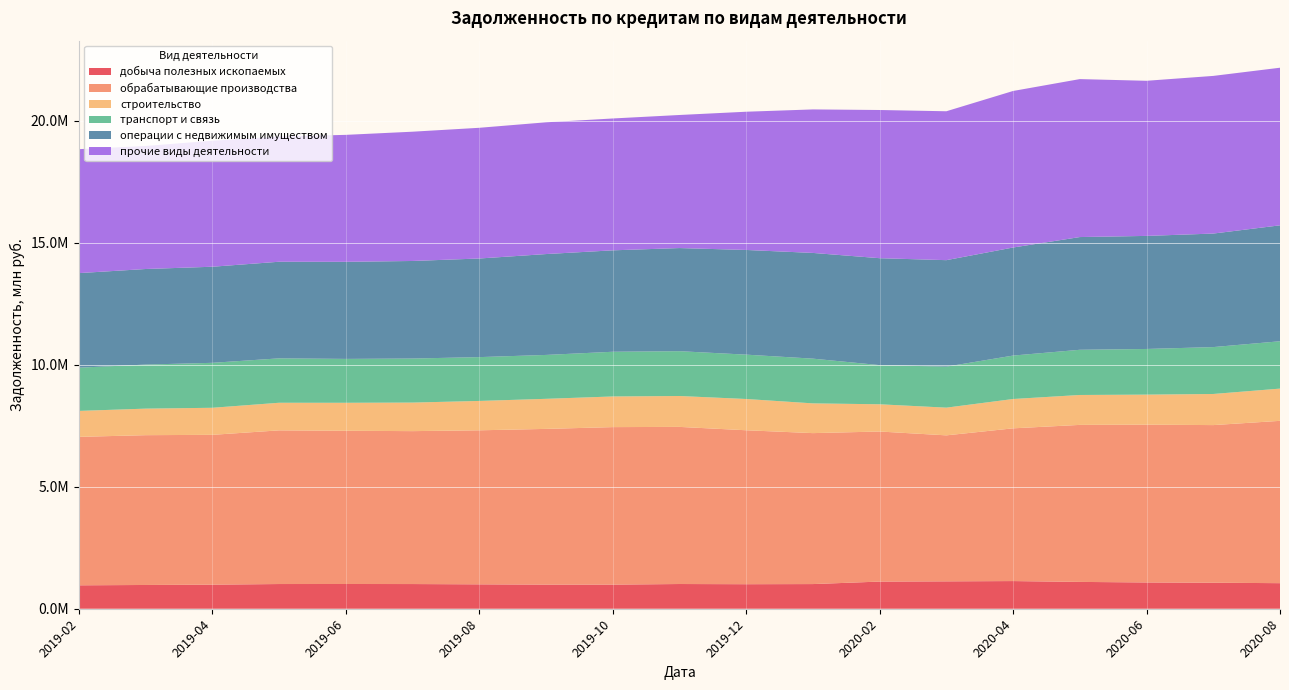

Reading right to left, transcribe all the data shown in this chart.

добыча полезных ископаемых: 2020-08=1047626	2020-07=1066082	2020-06=1076944	2020-05=1099171	2020-04=1133641	2020-03=1122513	2020-02=1112641	2020-01=1010629	2019-12=1005116	2019-11=1012900	2019-10=988101	2019-09=988466	2019-08=1000048	2019-07=1011612	2019-06=1013597	2019-05=1012210	2019-04=986700	2019-03=973512	2019-02=959863
обрабатывающие производства: 2020-08=6650721	2020-07=6457787	2020-06=6464693	2020-05=6432985	2020-04=6257482	2020-03=5981035	2020-02=6148215	2020-01=6184484	2019-12=6307192	2019-11=6437282	2019-10=6453188	2019-09=6379661	2019-08=6310098	2019-07=6265019	2019-06=6277996	2019-05=6295855	2019-04=6138053	2019-03=6137454	2019-02=6082270
строительство: 2020-08=1320510	2020-07=1274880	2020-06=1230632	2020-05=1225670	2020-04=1201645	2020-03=1134917	2020-02=1115850	2020-01=1218697	2019-12=1281089	2019-11=1265871	2019-10=1255454	2019-09=1231981	2019-08=1203431	2019-07=1169732	2019-06=1146542	2019-05=1131064	2019-04=1108528	2019-03=1087213	2019-02=1063041
транспорт и связь: 2020-08=1940129	2020-07=1921057	2020-06=1870595	2020-05=1851617	2020-04=1779586	2020-03=1680372	2020-02=1604761	2020-01=1832529	2019-12=1817133	2019-11=1835998	2019-10=1831630	2019-09=1798274	2019-08=1795332	2019-07=1804384	2019-06=1797562	2019-05=1818916	2019-04=1841668	2019-03=1805037	2019-02=1771028
операции с недвижимым имуществом: 2020-08=4749160	2020-07=4650978	2020-06=4632011	2020-05=4618221	2020-04=4427170	2020-03=4362471	2020-02=4380206	2020-01=4331135	2019-12=4288569	2019-11=4224697	2019-10=4155038	2019-09=4132575	2019-08=4040166	2019-07=3996904	2019-06=3977484	2019-05=3958059	2019-04=3936643	2019-03=3915409	2019-02=3874280
прочие виды деятельности: 2020-08=6457320	2020-07=6459185	2020-06=6355188	2020-05=6471566	2020-04=6412823	2020-03=6100201	2020-02=6071455	2020-01=5879388	2019-12=5663296	2019-11=5452059	2019-10=5402378	2019-09=5397768	2019-08=5354908	2019-07=5296277	2019-06=5201456	2019-05=5131499	2019-04=5163325	2019-03=5040035	2019-02=5078084